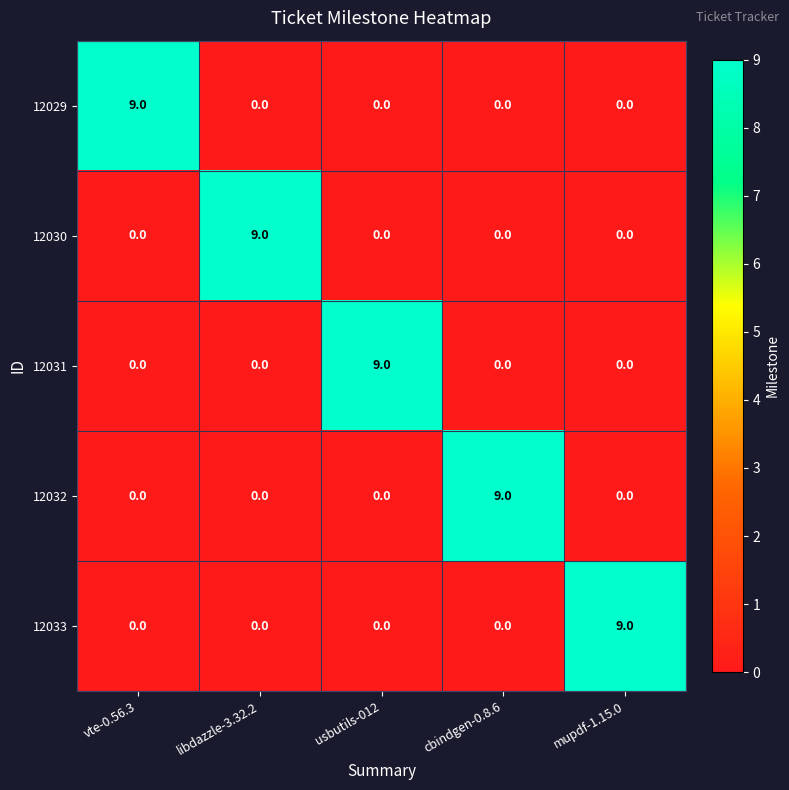

What is the difference between the highest and lowest values at libdazzle-3.32.2?

9